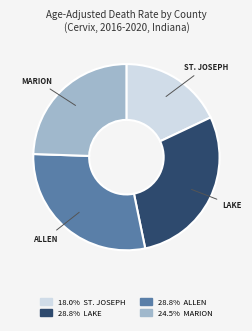

Is there a majority slice in this chart?

No